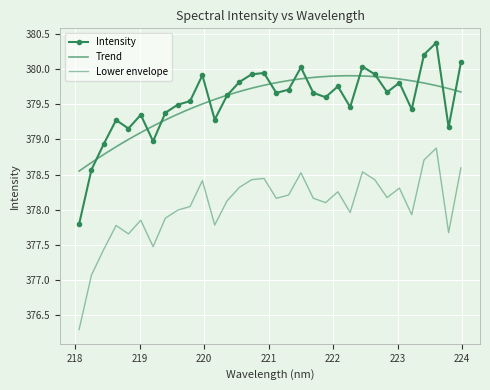

What is the maximum value shown in the chart?

380.4